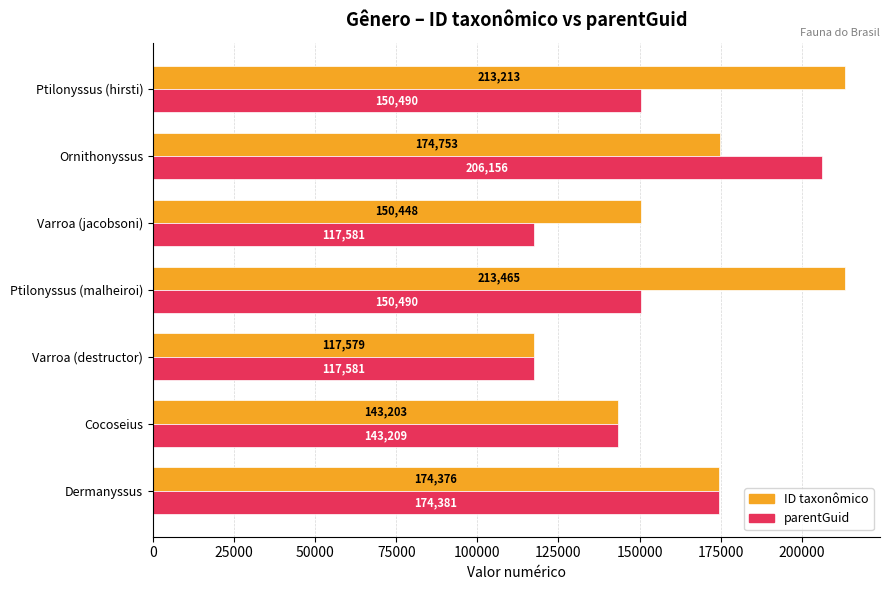

What is the sum of all parentGuid values?

1059888